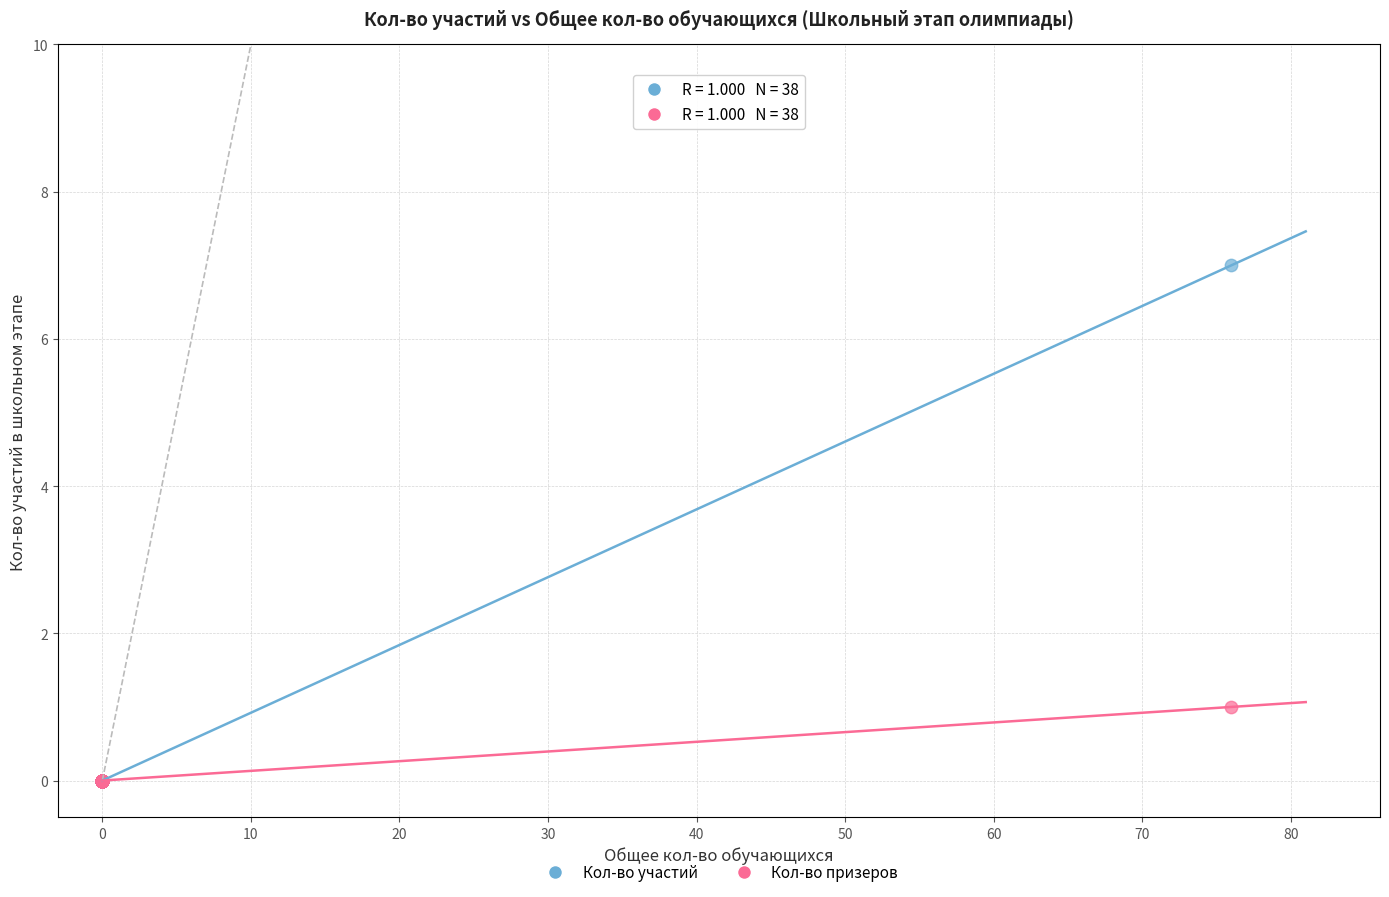

Which series reaches the maximum Y coordinate?

Кол-во участий